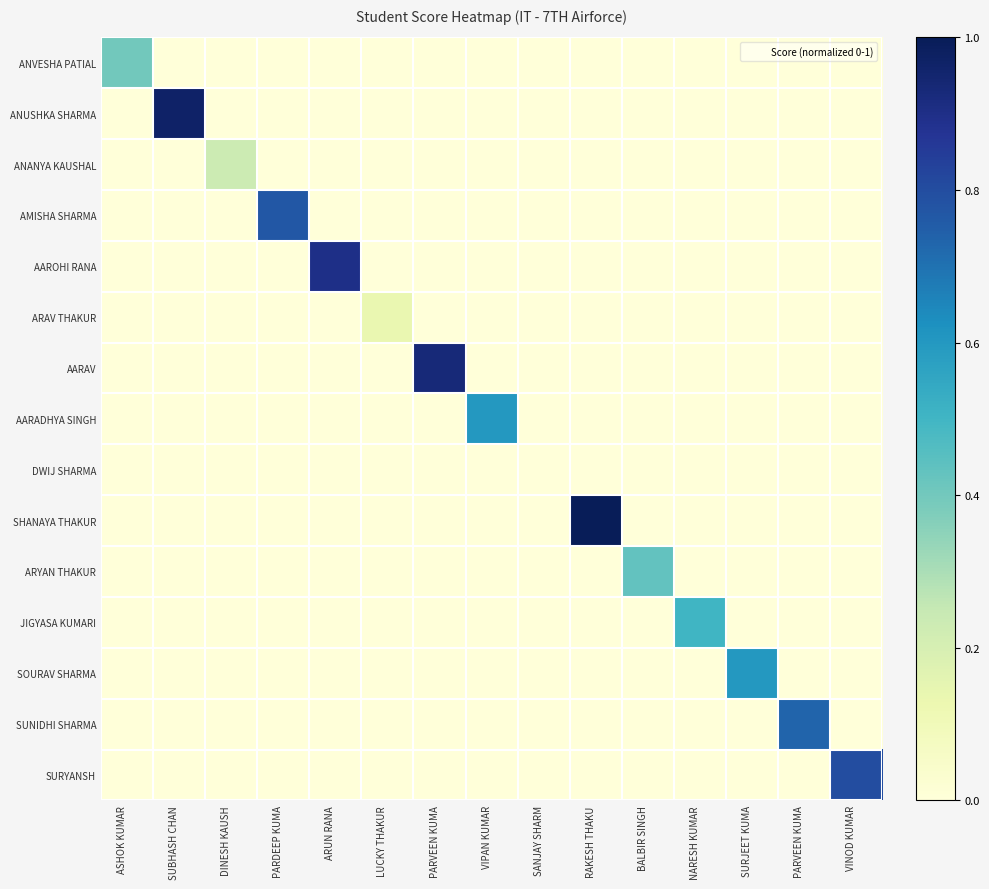

Which category has the highest value across all series?

RAKESH THAKU